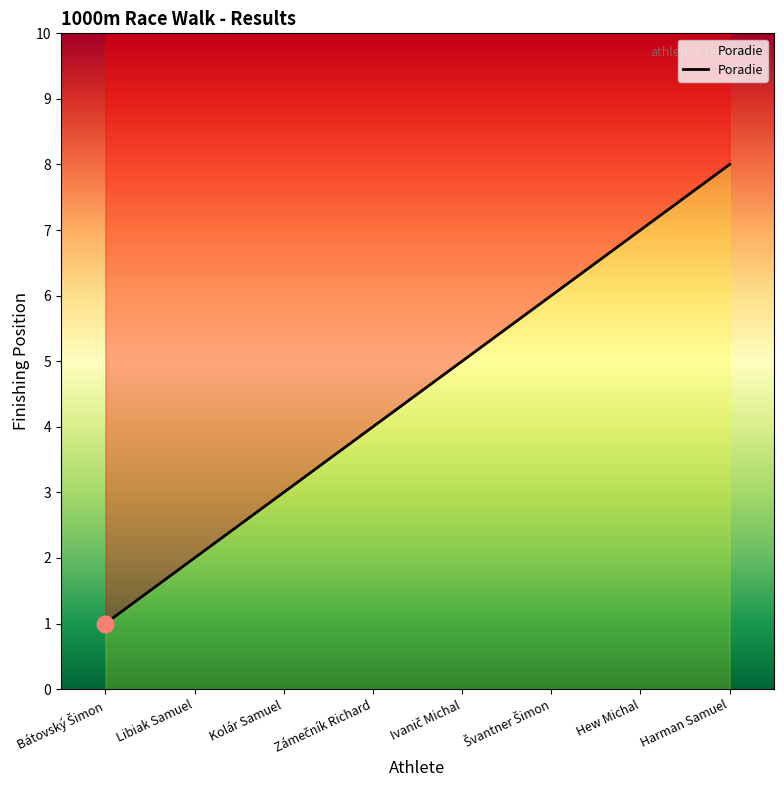

How many distinct data groups are displayed?

1